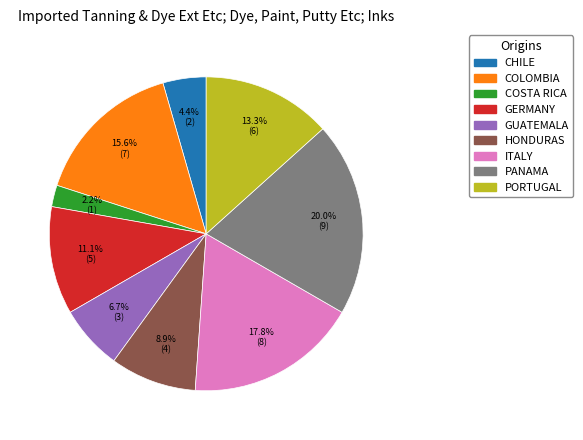

Is there any slice that represents more than half of the pie?

No